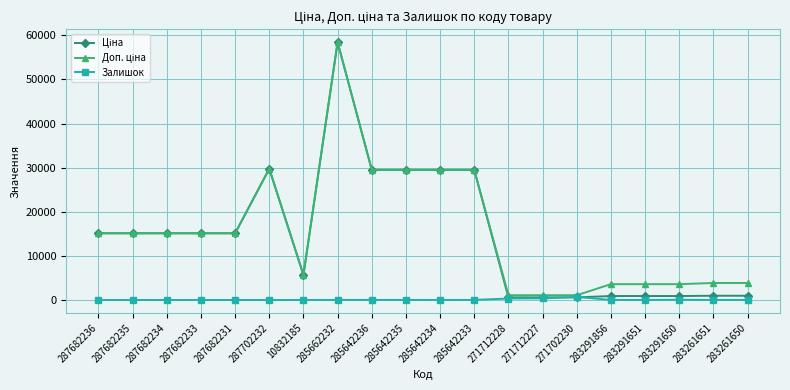

At which category is the sum across all series the highest?

285662232